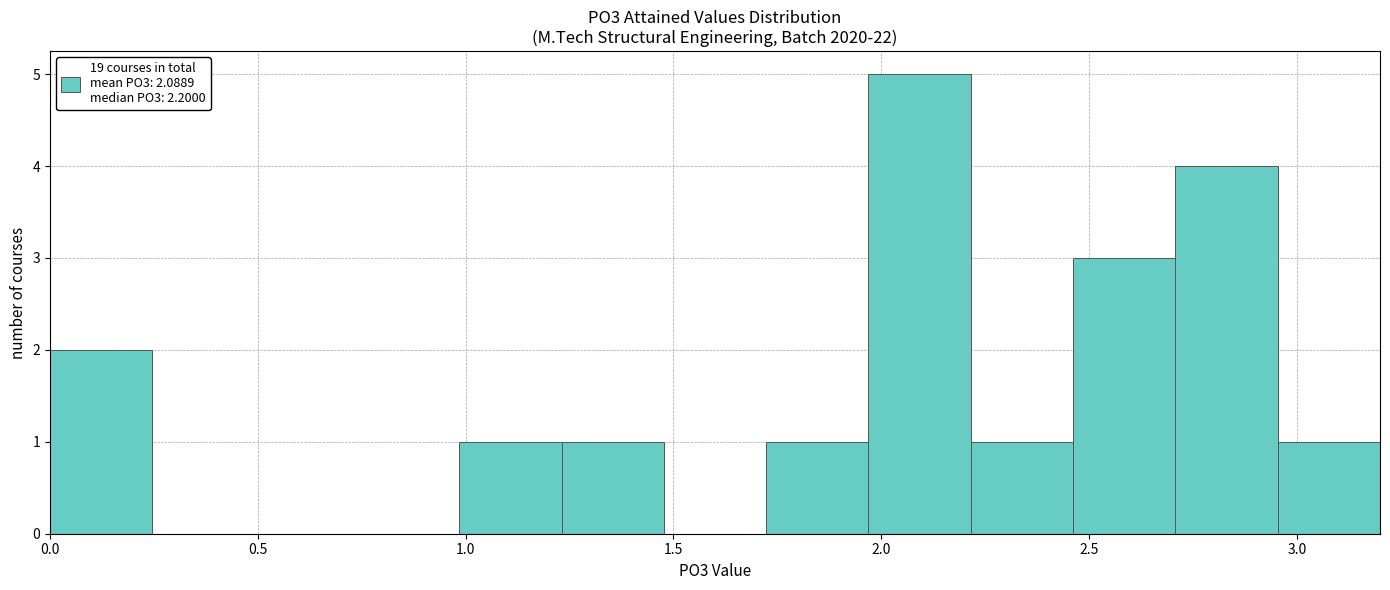

Reading left to right, list every bar in this chart as the range it spans on the x-axis followed by its height. Neither the bar edges nor the heights are printed on the chart, so give them approximately, as read against the axes.

0.00 to 0.25: 2
0.25 to 0.50: 0
0.50 to 0.75: 0
0.75 to 1.00: 0
1.00 to 1.25: 1
1.25 to 1.50: 1
1.50 to 1.70: 0
1.70 to 1.95: 1
1.95 to 2.20: 5
2.20 to 2.45: 1
2.45 to 2.70: 3
2.70 to 2.95: 4
2.95 to 3.20: 1